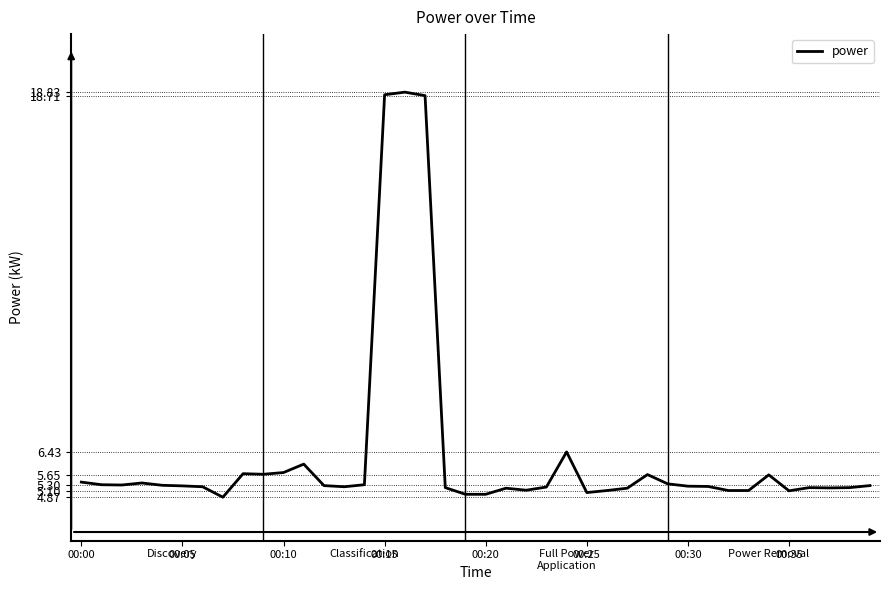

What is the smallest value displayed?

4.9